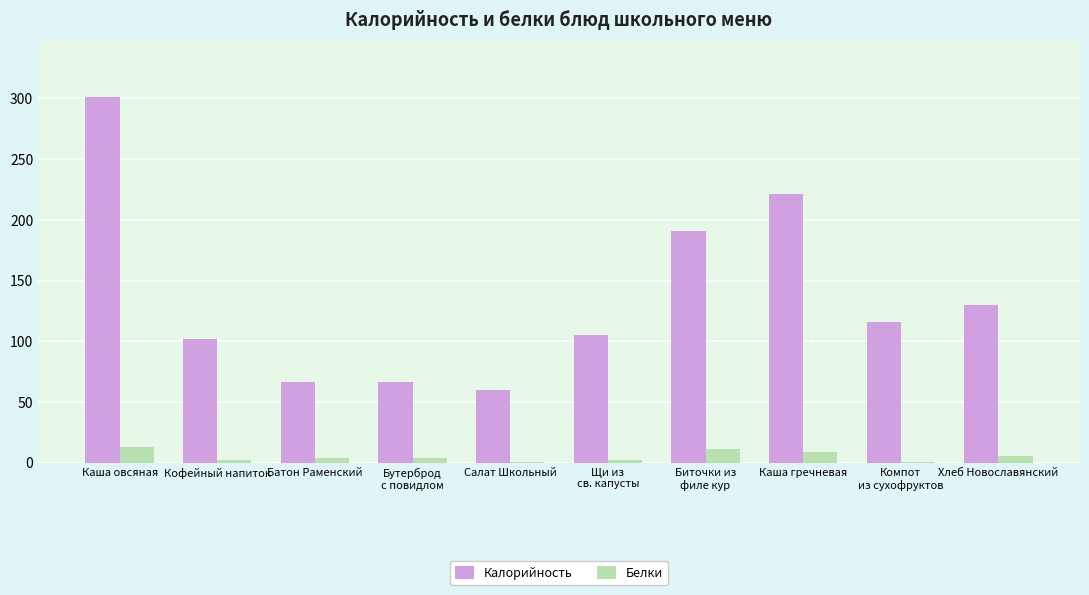

Is it true that Белки equals 8.6 at Каша гречневая?

True